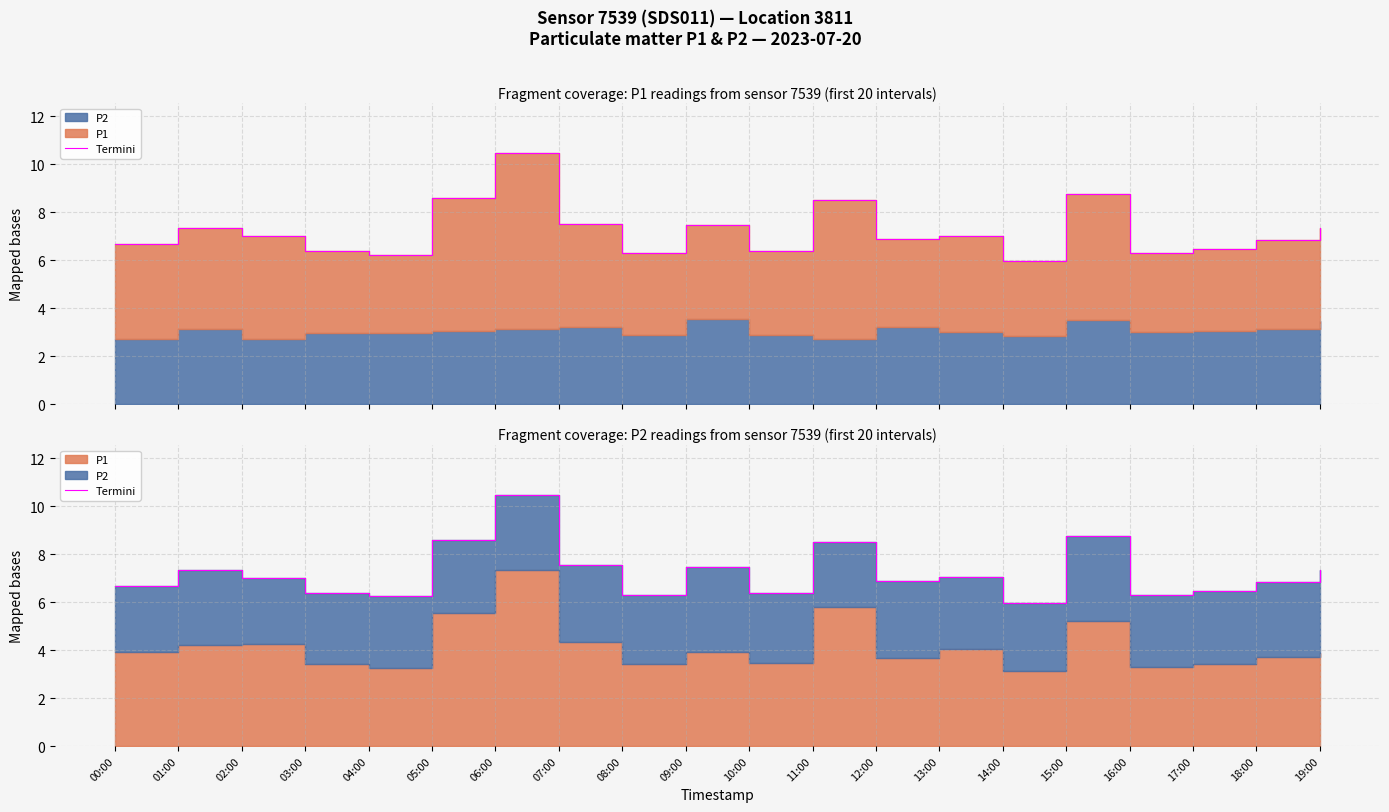

What is the difference between the second highest and second lowest values?

2.5